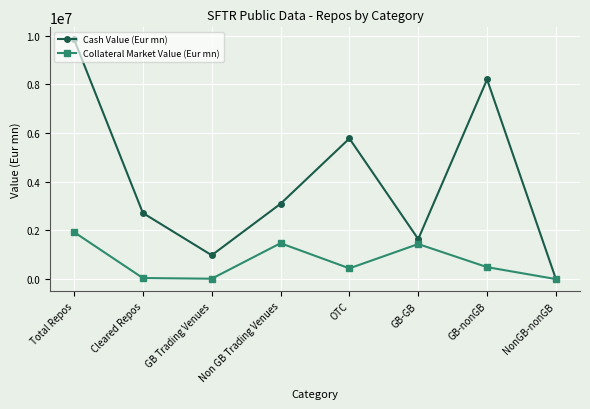

Which series changed the most between Cleared Repos and GB-nonGB?

Cash Value (Eur mn)